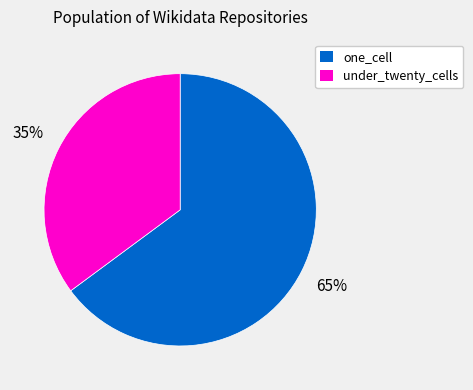

What is the smallest slice in the pie chart?

under_twenty_cells